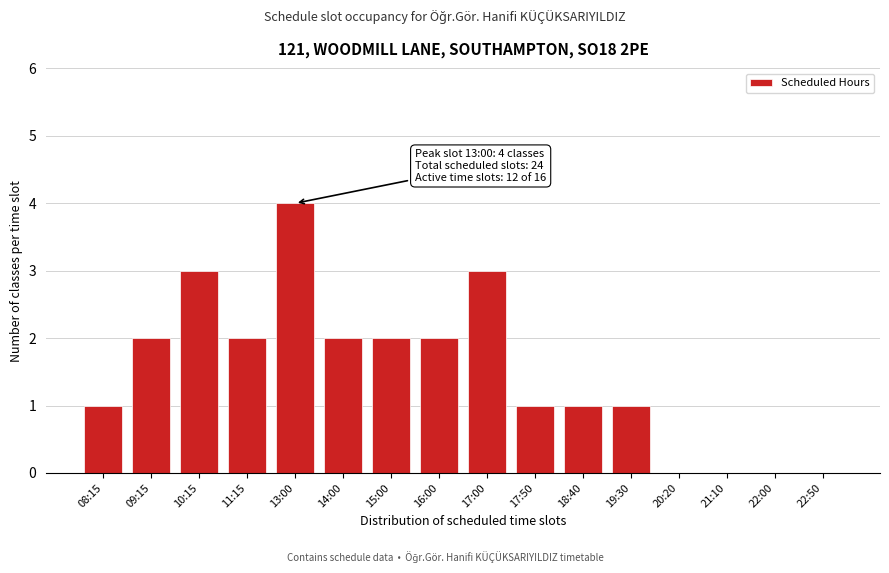

Reading left to right, list all the values displayed in this chart.

08:15=1	09:15=2	10:15=3	11:15=2	13:00=4	14:00=2	15:00=2	16:00=2	17:00=3	17:50=1	18:40=1	19:30=1	20:20=0	21:10=0	22:00=0	22:50=0